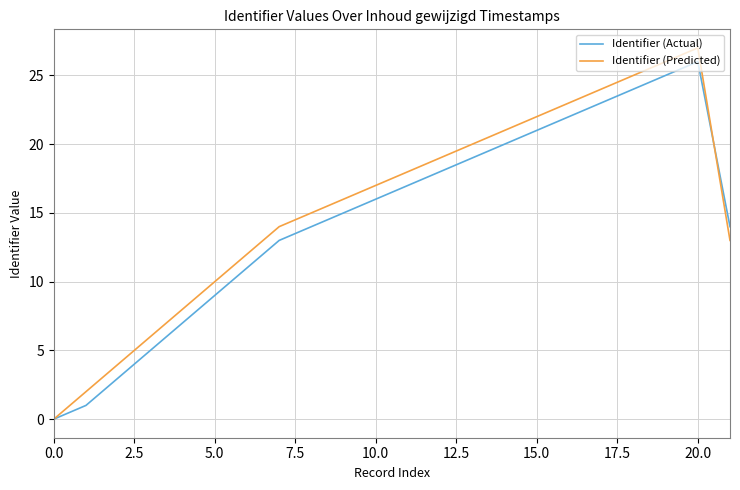

How many lines are shown in the chart?

2